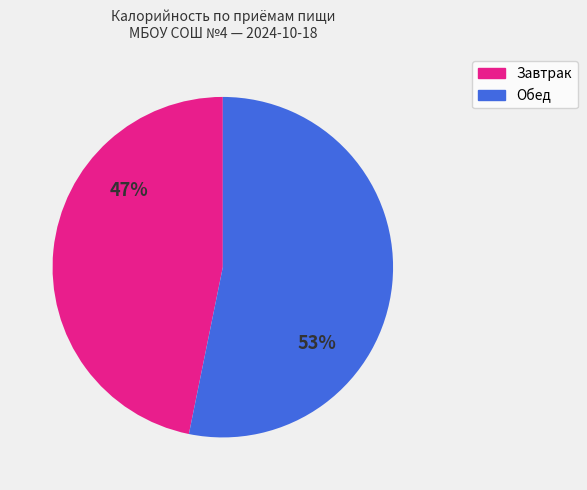

Is there a majority slice in this chart?

Yes